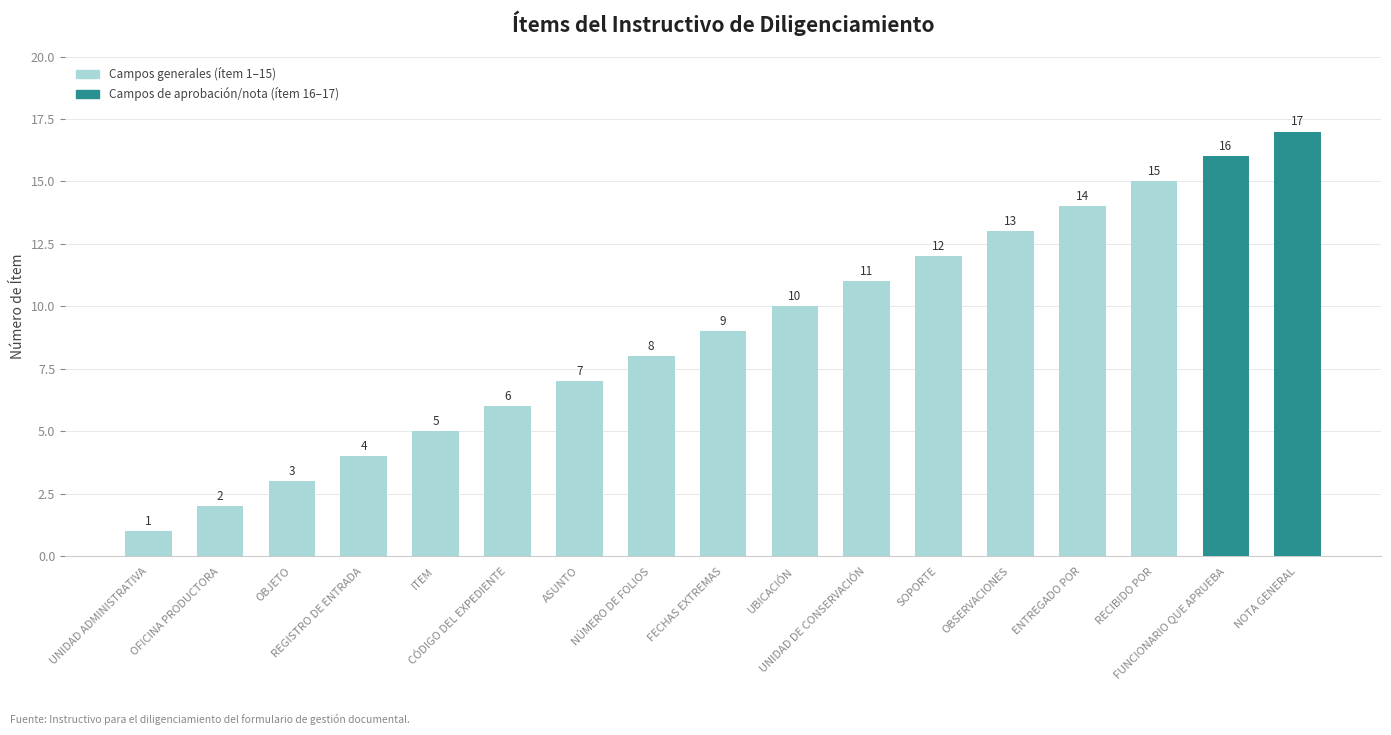

The value at ASUNTO is 7. True or false?

True